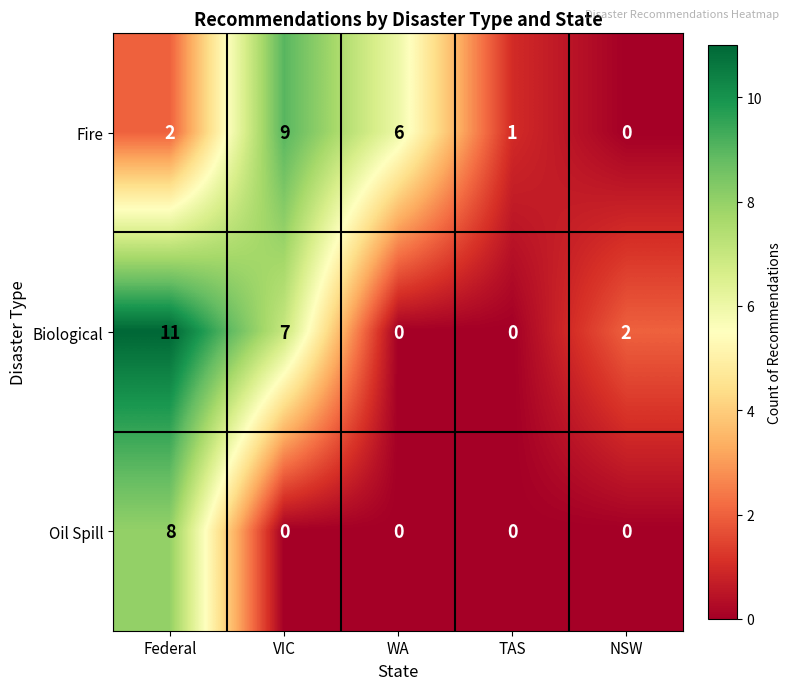

What is the difference between the maximum and second lowest values in the Oil Spill series?

8